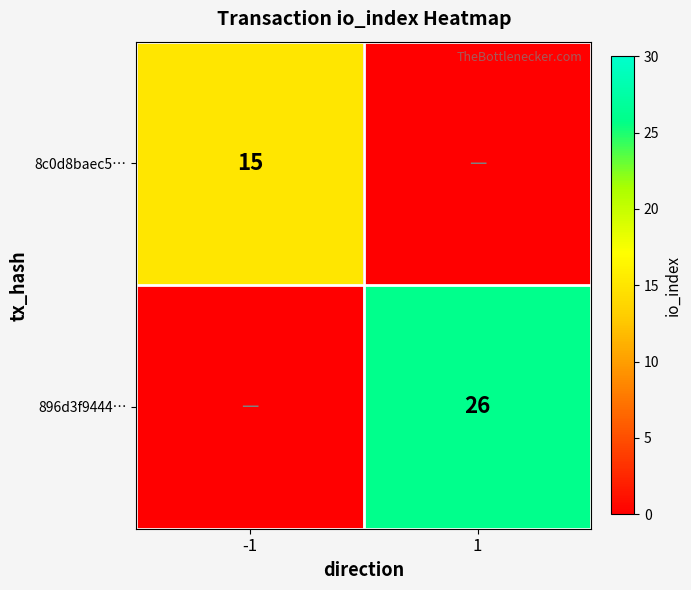

True or false: 8c0d8baec5… has a value of 20 at -1.

False